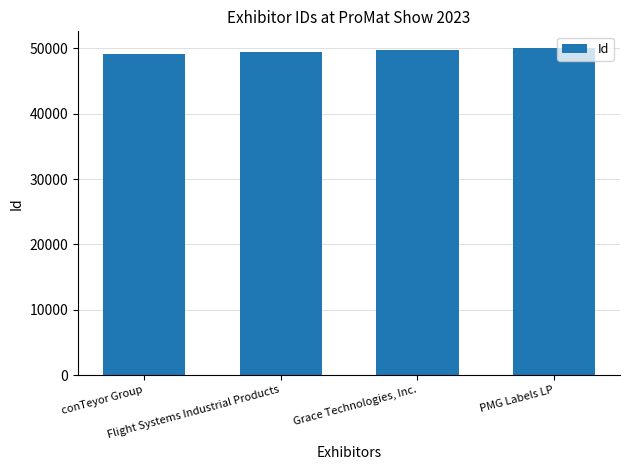

The chart shows a value of 30294 at Grace Technologies, Inc.. True or false?

False